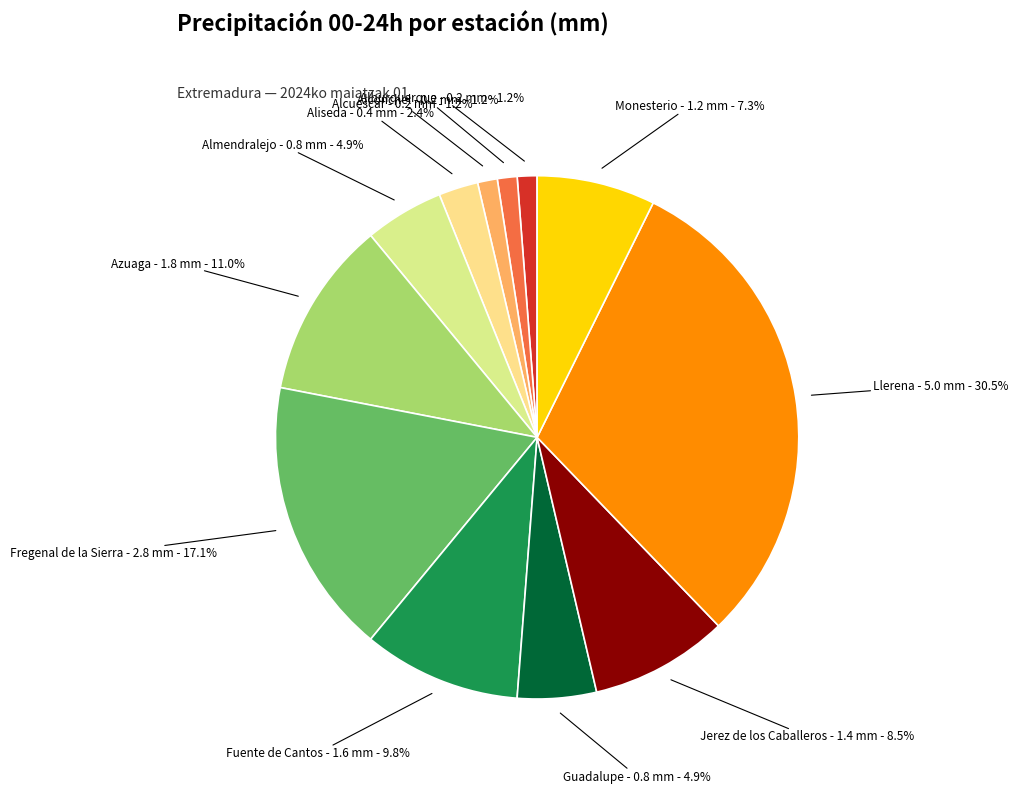

Approximately how many times larger is the value at Jerez de los Caballeros compared to Fregenal de la Sierra?

0.5